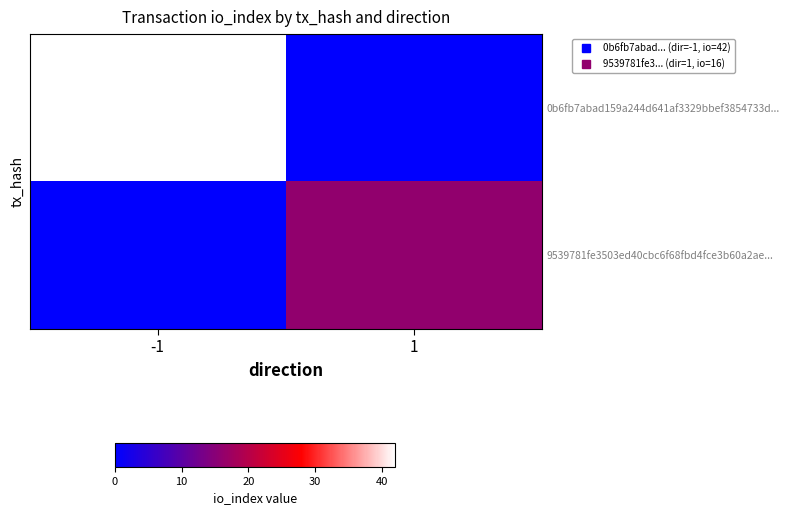

At how many categories does at least one series exceed 34?

1